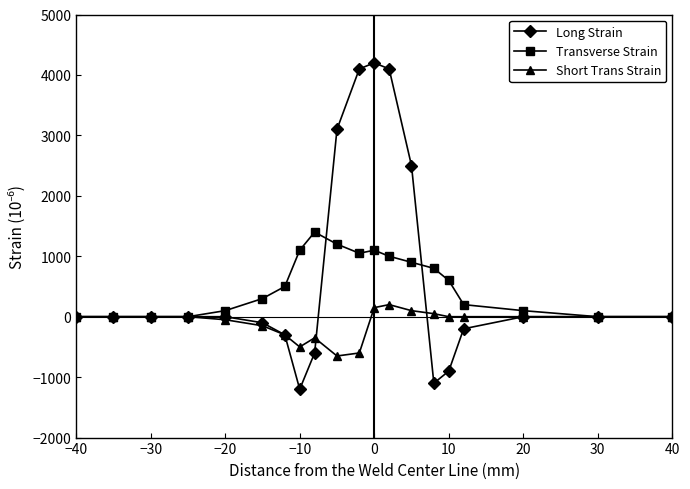

Is this an area chart (filled region under the line)?

No